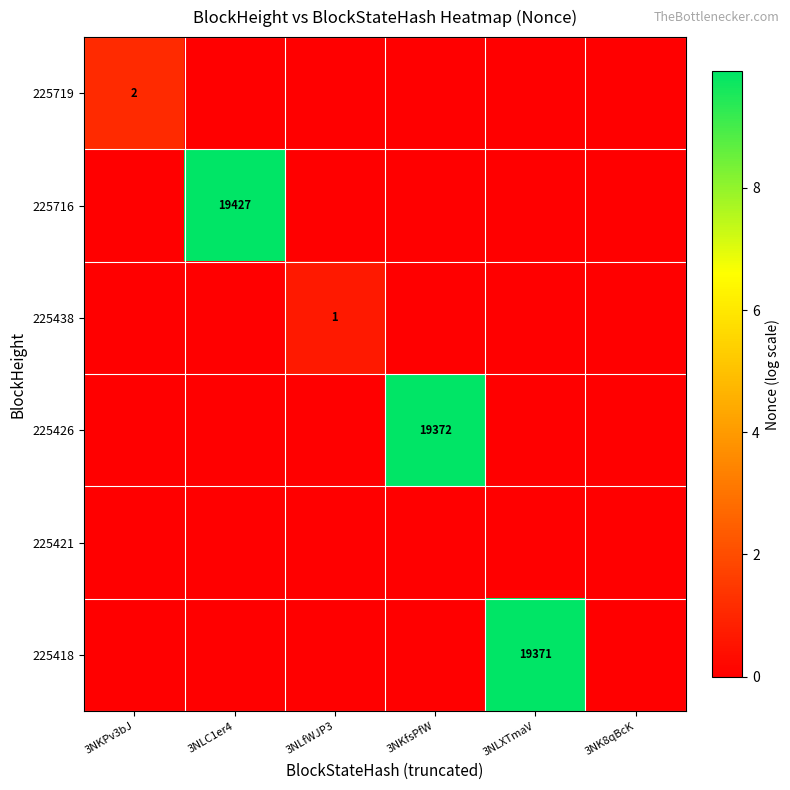

True or false: 225719 has a value of 3 at 3NKPv3bJ.

False